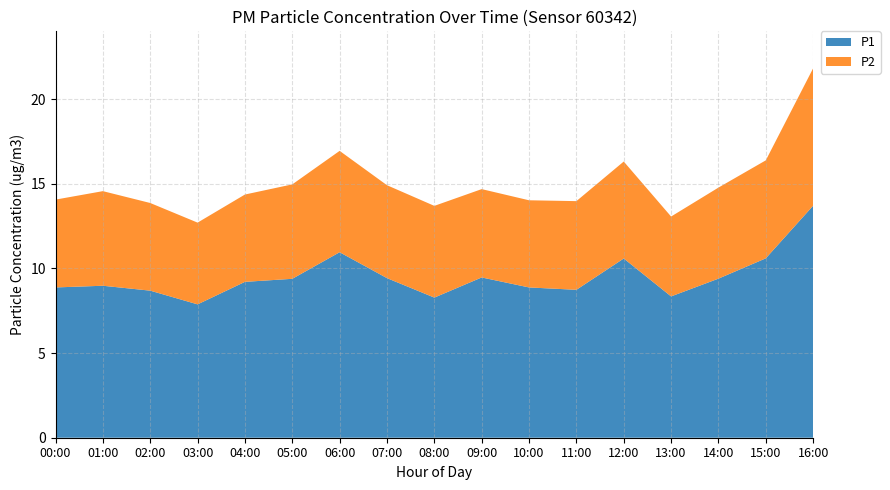

What is the total value across all series at 07:00?

14.9